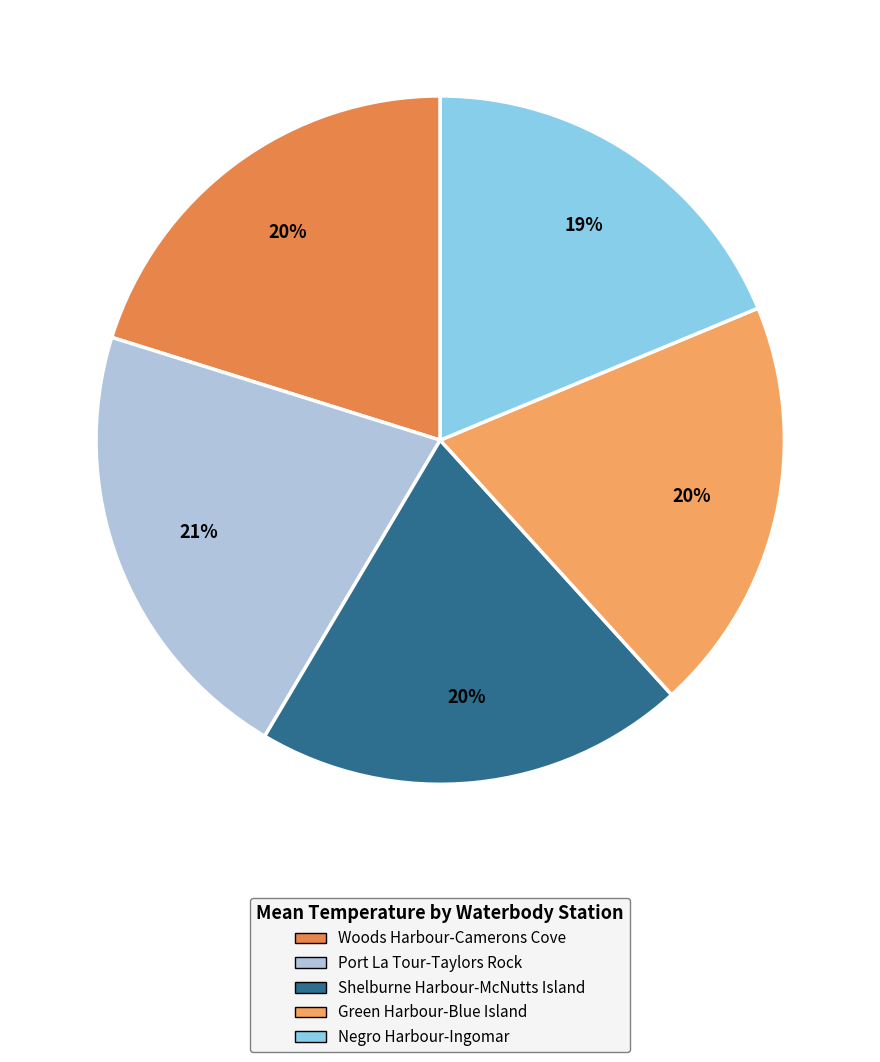

What is the change in value from Woods Harbour-Camerons Cove to Negro Harbour-Ingomar?

-0.3